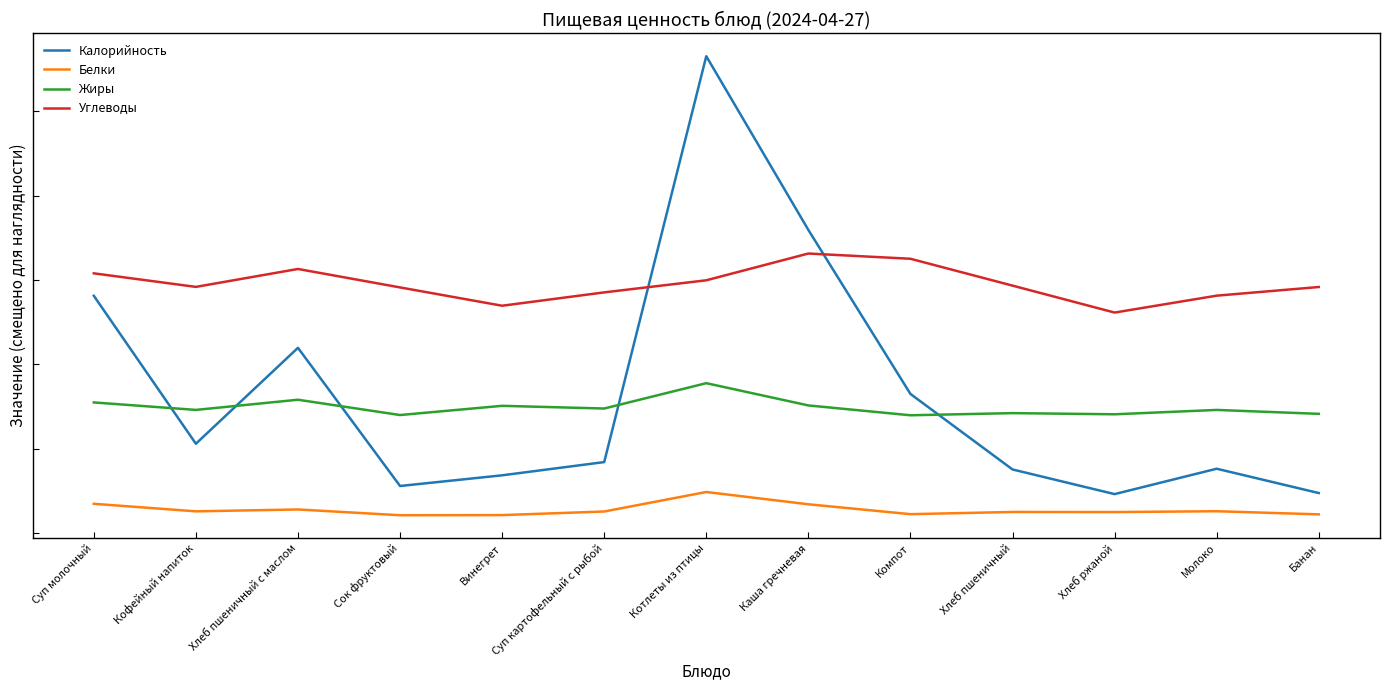

True or false: Калорийность and Белки intersect in this chart.

False